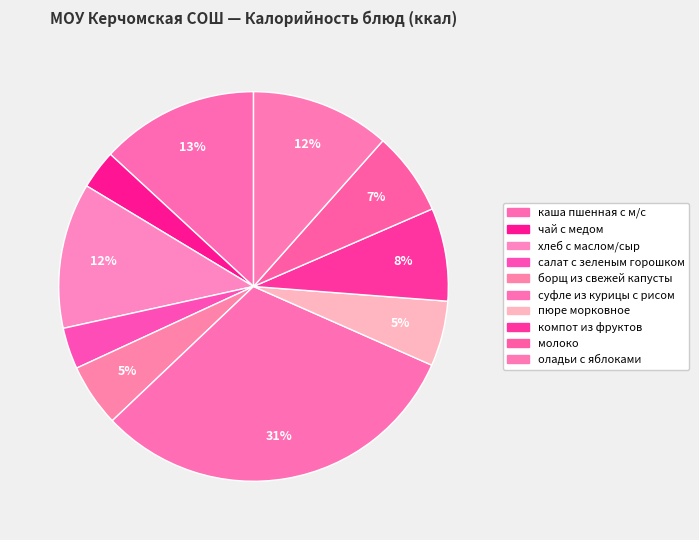

To the nearest percent, what is the average slice percentage?

10%